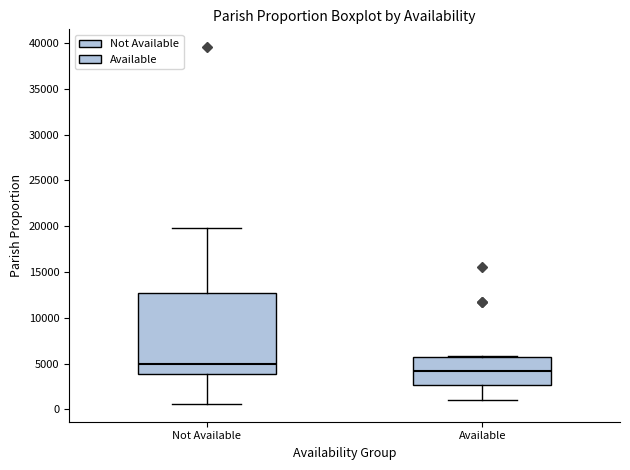

Reading left to right, transcribe this box plot: for each box, give where its median line is, the range the box spans, and where its two whiskers end, as read against the y-axis. The values are not printed on the chart, so give them approximately, as read against the axis.

Not Available: median 5000, box 4000 to 12500, whiskers 500 to 20000
Available: median 4000, box 2500 to 5500, whiskers 1000 to 6000